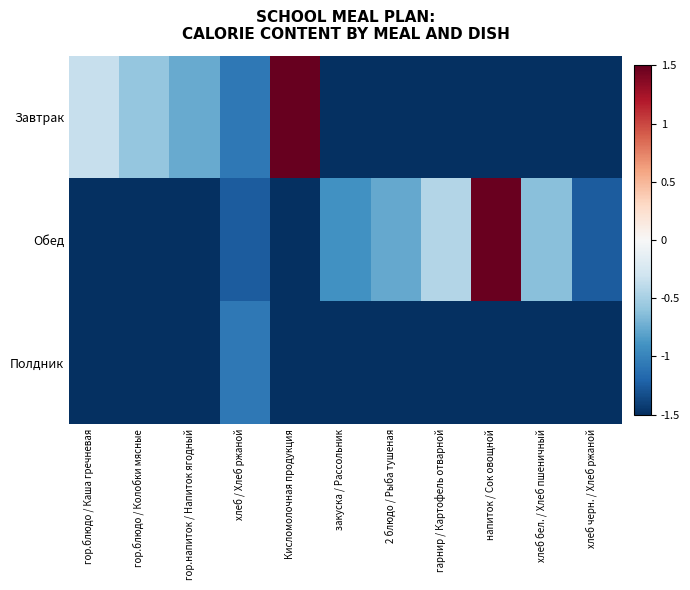

Reading left to right, transcribe all the data shown in this chart.

Завтрак: гор.блюдо / Каша гречневая=-0.3	гор.блюдо / Колобки мясные=-0.6	гор.напиток / Напиток ягодный=-0.8	хлеб / Хлеб ржаной=-1.1	Кисломолочная продукция=1.5	закуска / Рассольник=-1.5	2 блюдо / Рыба тушеная=-1.5	гарнир / Картофель отварной=-1.5	напиток / Сок овощной=-1.5	хлеб бел. / Хлеб пшеничный=-1.5	хлеб черн. / Хлеб ржаной=-1.5
Обед: гор.блюдо / Каша гречневая=-1.5	гор.блюдо / Колобки мясные=-1.5	гор.напиток / Напиток ягодный=-1.5	хлеб / Хлеб ржаной=-1.2	Кисломолочная продукция=-1.5	закуска / Рассольник=-0.9	2 блюдо / Рыба тушеная=-0.8	гарнир / Картофель отварной=-0.4	напиток / Сок овощной=1.5	хлеб бел. / Хлеб пшеничный=-0.6	хлеб черн. / Хлеб ржаной=-1.2
Полдник: гор.блюдо / Каша гречневая=-1.5	гор.блюдо / Колобки мясные=-1.5	гор.напиток / Напиток ягодный=-1.5	хлеб / Хлеб ржаной=-1.1	Кисломолочная продукция=-1.5	закуска / Рассольник=-1.5	2 блюдо / Рыба тушеная=-1.5	гарнир / Картофель отварной=-1.5	напиток / Сок овощной=-1.5	хлеб бел. / Хлеб пшеничный=-1.5	хлеб черн. / Хлеб ржаной=-1.5